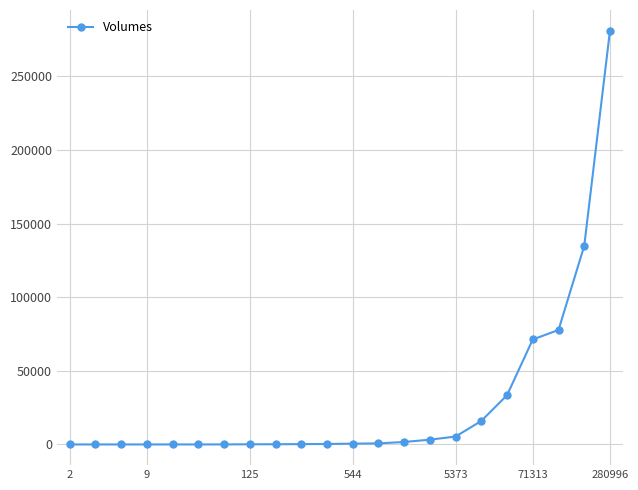

What is the average value?

28491